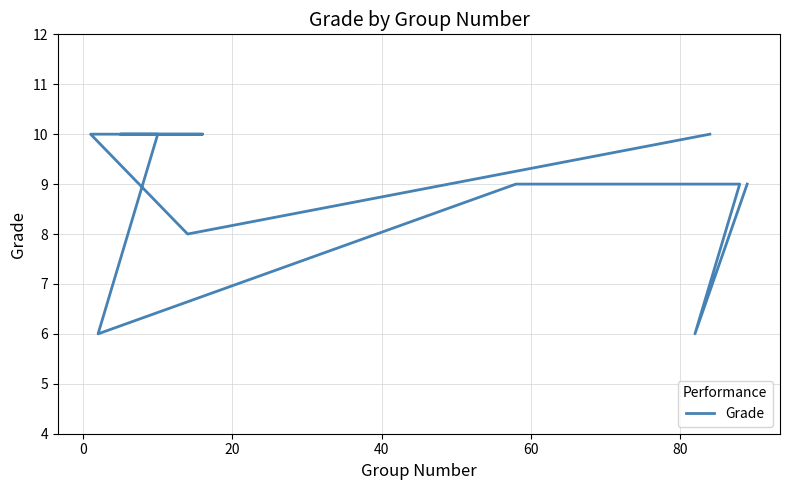

The value at 60 is 13. True or false?

False